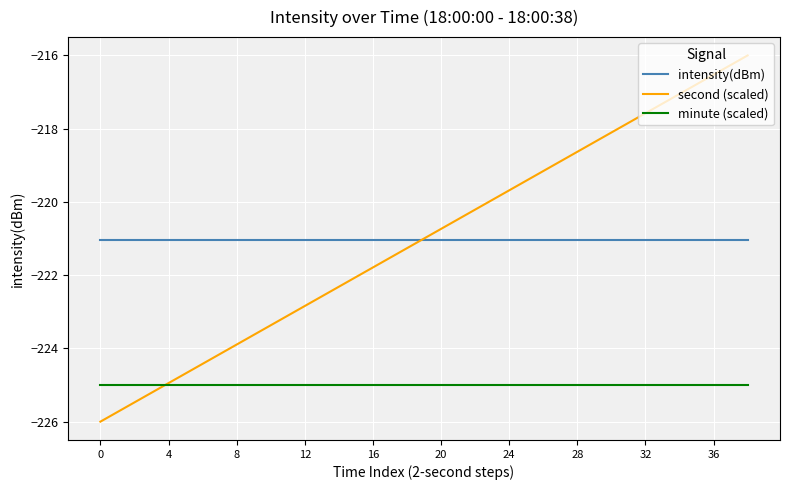

What is the average value of the intensity(dBm) series?

-221.0